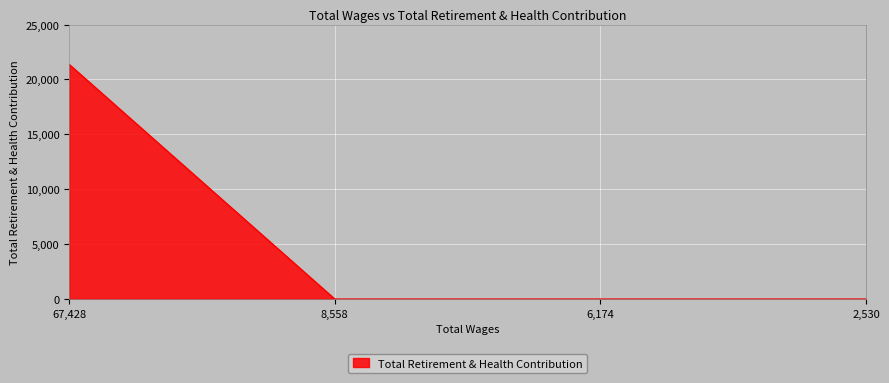

Is it true that the value at 2,530 is 0?

True